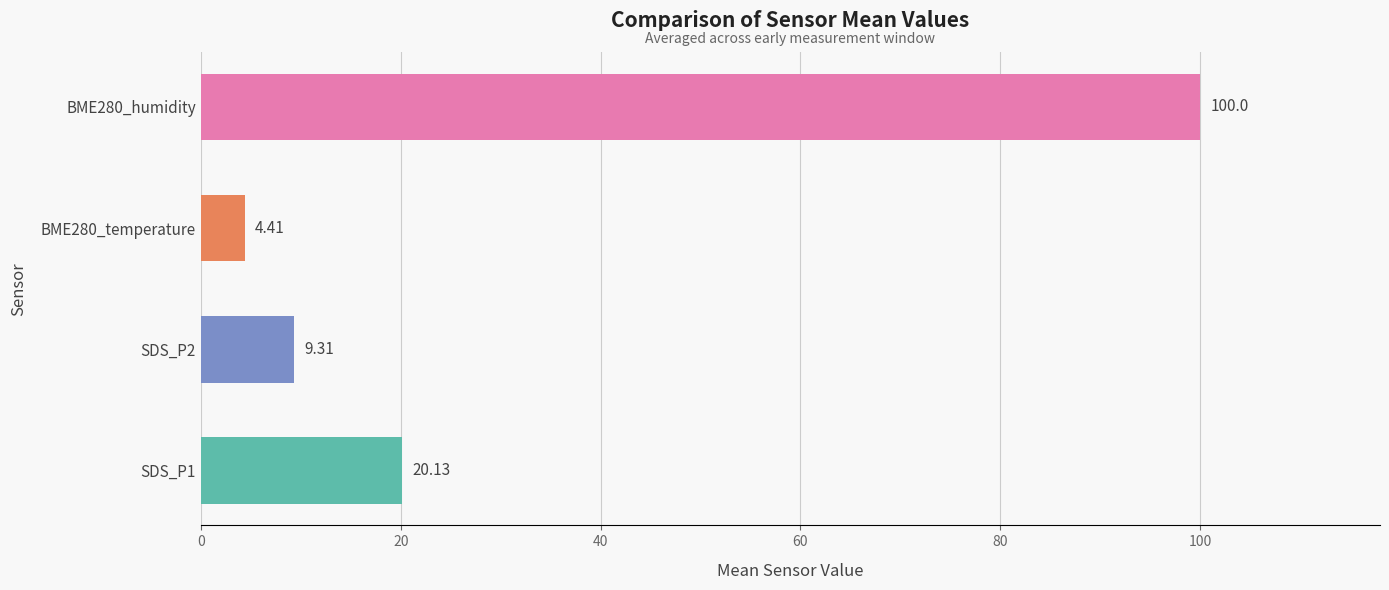

List the labels in order of value, smallest first.

BME280_temperature, SDS_P2, SDS_P1, BME280_humidity